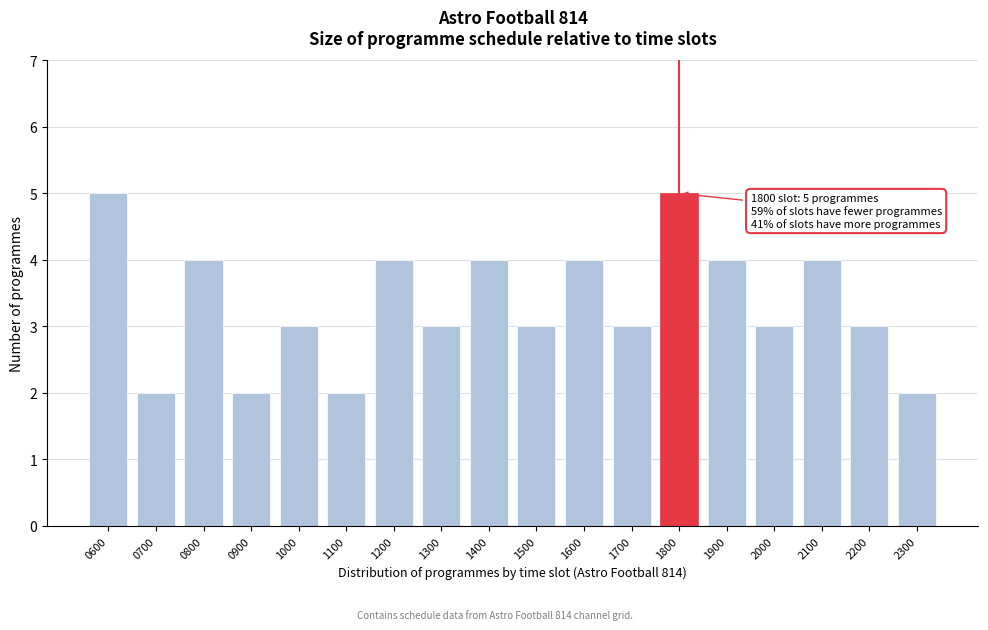

Reading left to right, extract all data points from this chart.

5	2	4	2	3	2	4	3	4	3	4	3	5	4	3	4	3	2